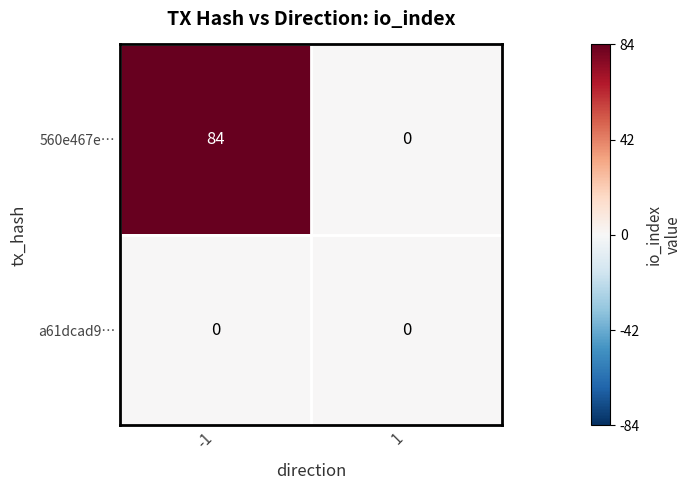

Which series has the largest total across all categories?

560e467e…